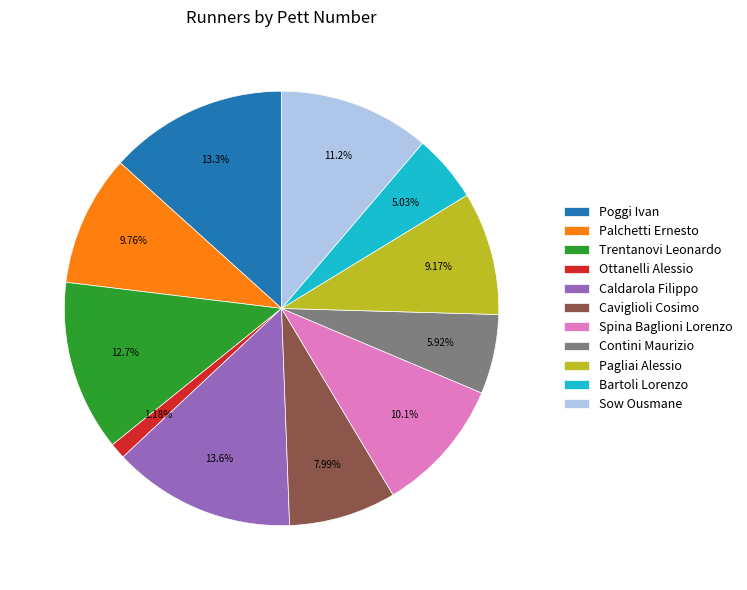

Do Spina Baglioni Lorenzo and Caviglioli Cosimo together represent more than half of the pie?

No